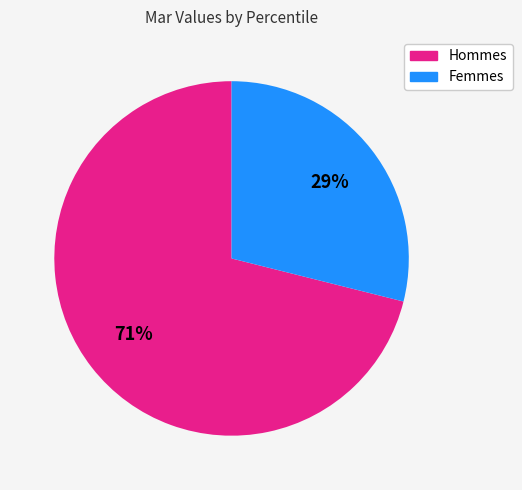

To the nearest percent, what is the average slice percentage?

50%